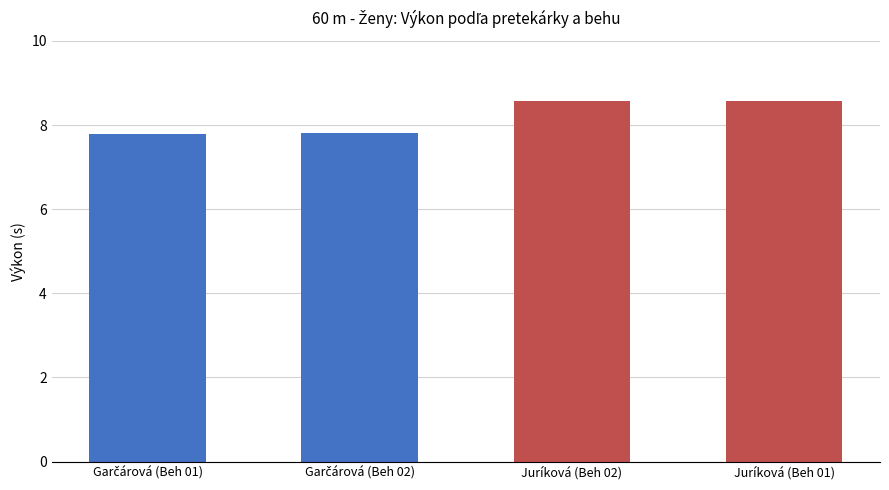

The value at Juríková (Beh 01) is 8.6. True or false?

True